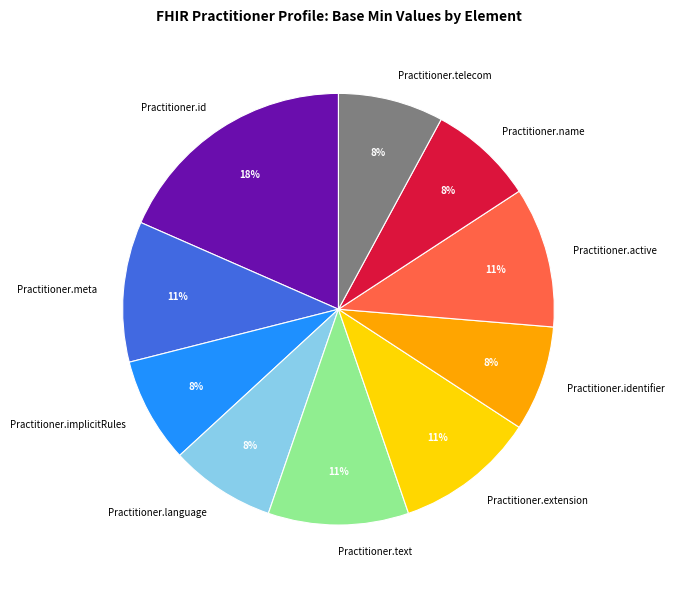

Is the sum of Practitioner.implicitRules and Practitioner.language greater than half?

No